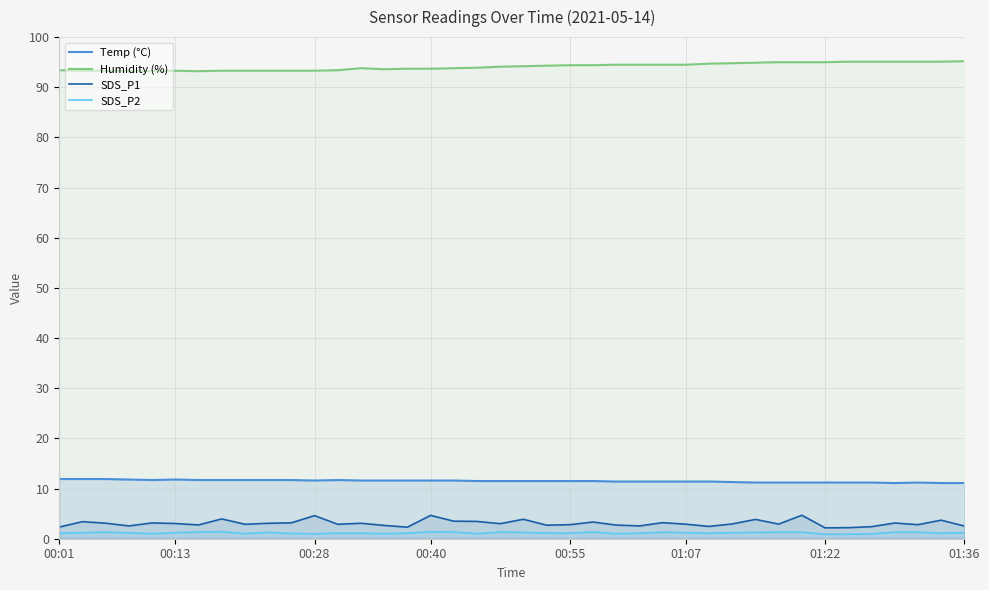

What is the difference between the maximum and minimum values in the SDS_P1 series?

2.5